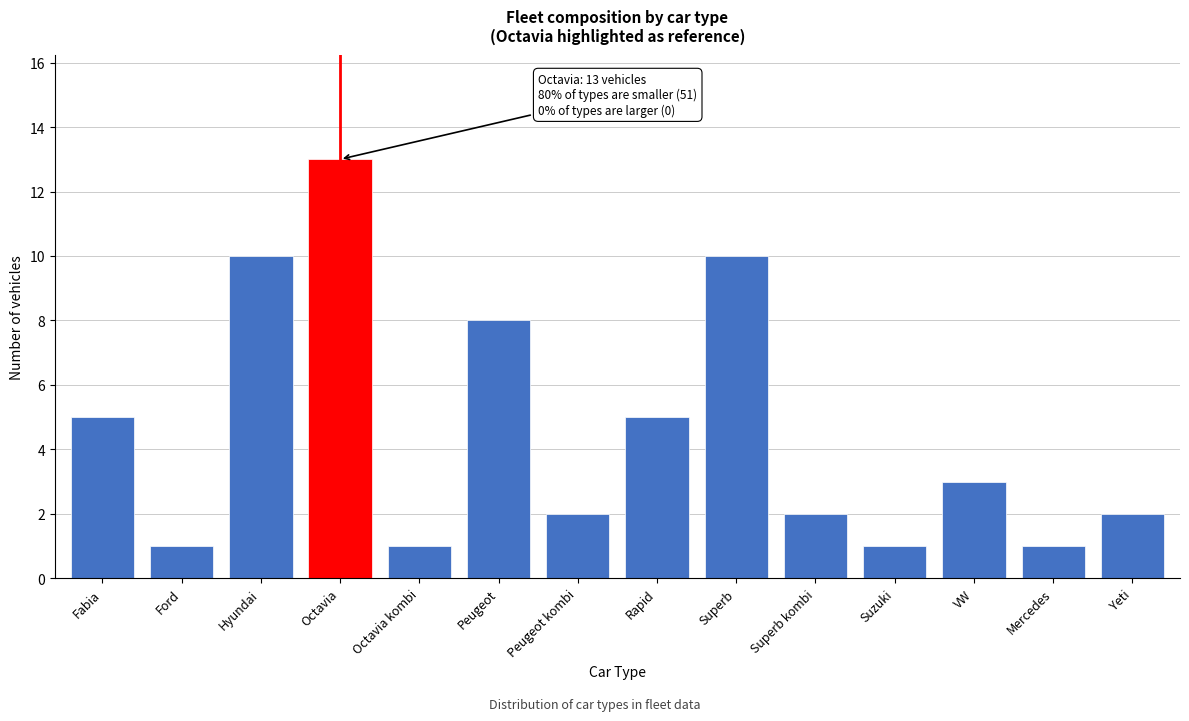

Reading left to right, extract all data points from this chart.

5	1	10	13	1	8	2	5	10	2	1	3	1	2